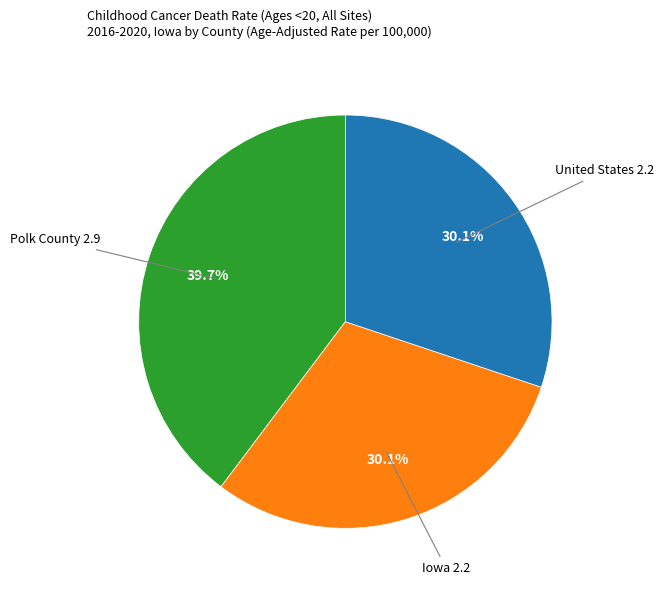

Does any single category account for the majority?

No